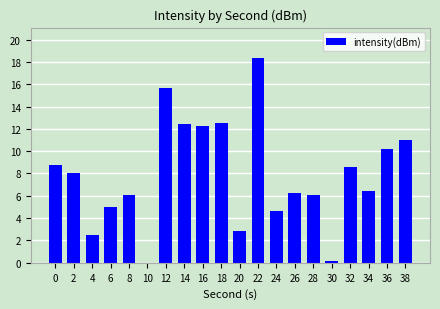

What is the sum of all values?

157.6